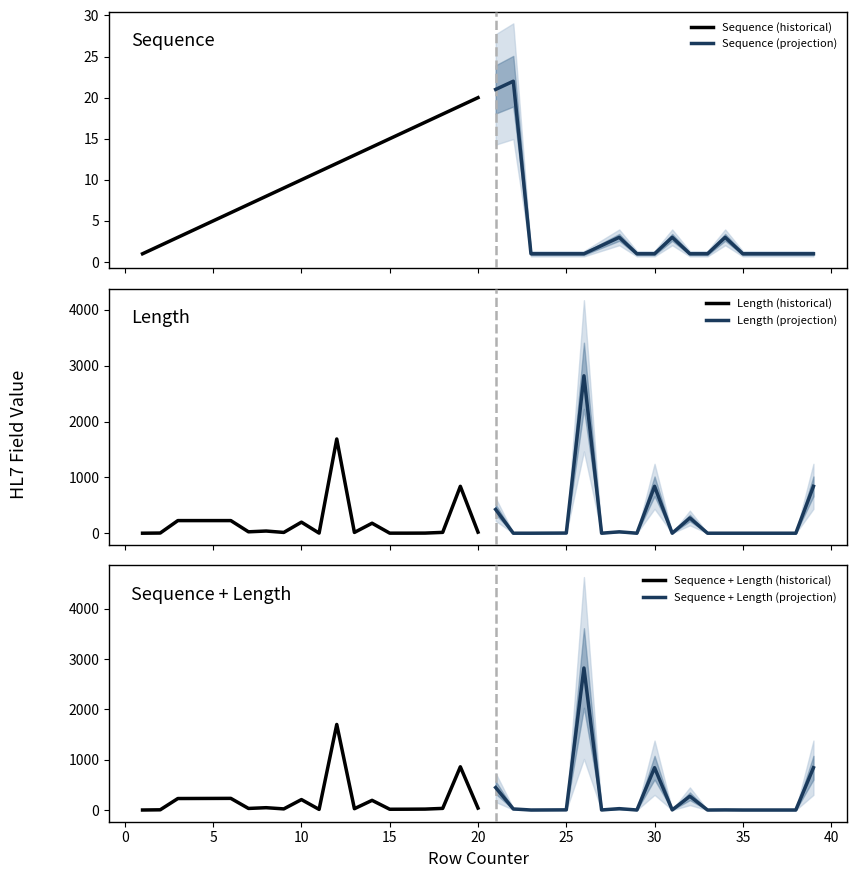

How many series are shown in this chart?

2